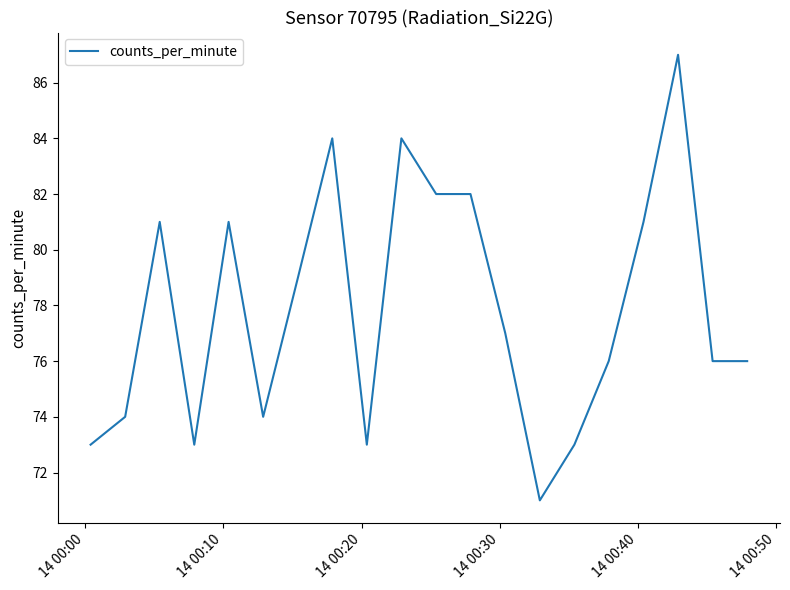

What is the maximum value shown in the chart?

87